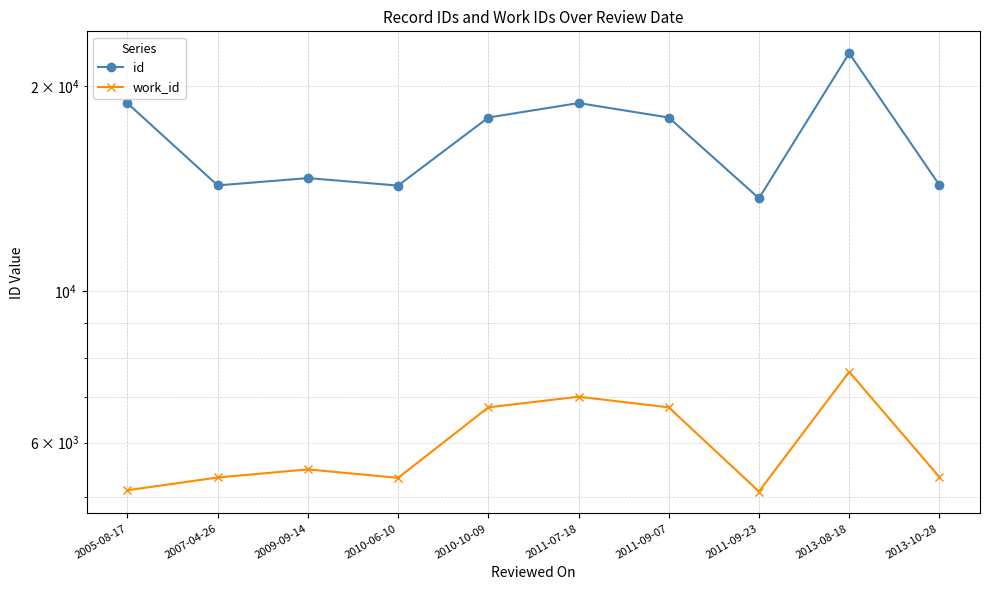

Which series has the largest range (max minus min)?

id